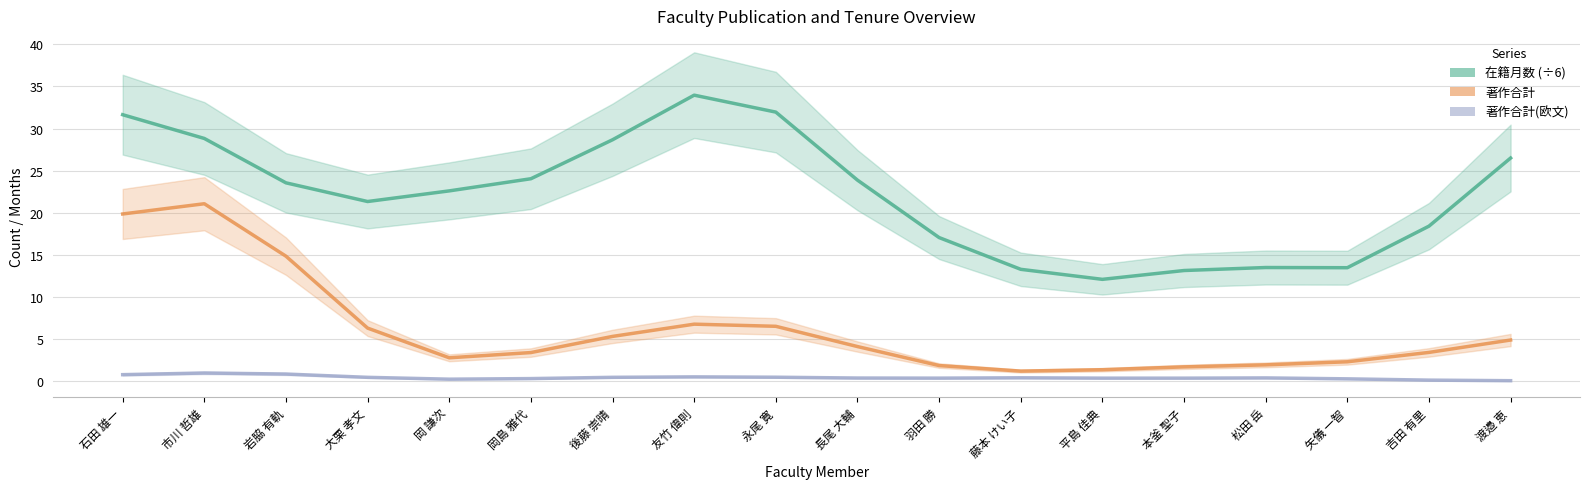

Reading left to right, extract all data points from this chart.

在籍月数: 石田 雄一=31.6	市川 哲雄=28.8	岩脇 有軌=23.5	大栗 孝文=21.3	岡 謙次=22.6	岡島 雅代=24.0	後藤 崇晴=28.7	友竹 偉則=34.0	永尾 寛=32.0	長尾 大輔=23.9	羽田 勝=17.0	藤本 けい子=13.3	平島 佳典=12.1	本釜 聖子=13.1	松田 岳=13.5	矢儀 一智=13.4	吉田 有里=18.4	渡邉 恵=26.5
著作合計: 石田 雄一=19.8	市川 哲雄=21.1	岩脇 有軌=14.8	大栗 孝文=6.3	岡 謙次=2.7	岡島 雅代=3.4	後藤 崇晴=5.3	友竹 偉則=6.7	永尾 寛=6.5	長尾 大輔=4.1	羽田 勝=1.8	藤本 けい子=1.2	平島 佳典=1.3	本釜 聖子=1.7	松田 岳=1.9	矢儀 一智=2.3	吉田 有里=3.4	渡邉 恵=4.9
著作合計(欧文): 石田 雄一=0.7	市川 哲雄=0.9	岩脇 有軌=0.8	大栗 孝文=0.4	岡 謙次=0.2	岡島 雅代=0.3	後藤 崇晴=0.4	友竹 偉則=0.5	永尾 寛=0.4	長尾 大輔=0.3	羽田 勝=0.3	藤本 けい子=0.4	平島 佳典=0.3	本釜 聖子=0.3	松田 岳=0.3	矢儀 一智=0.2	吉田 有里=0.1	渡邉 恵=0.0